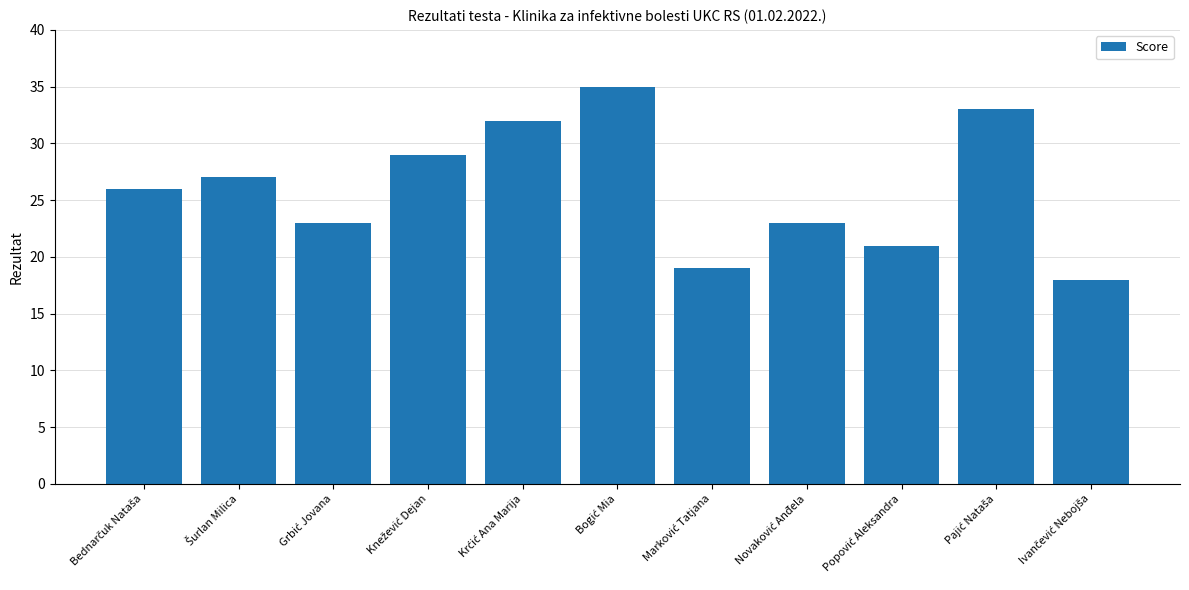

Reading right to left, extract all data points from this chart.

18	33	21	23	19	35	32	29	23	27	26